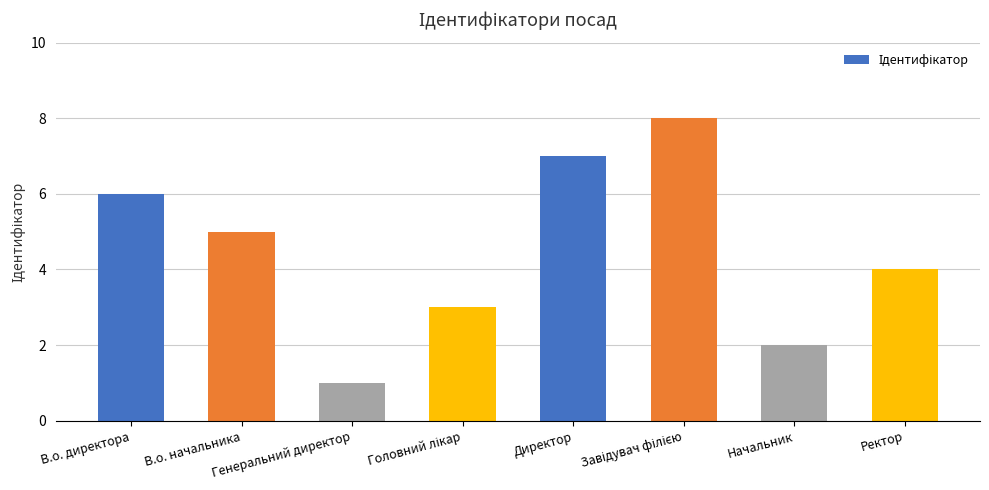

At which label is the value closest to 4?

Ректор